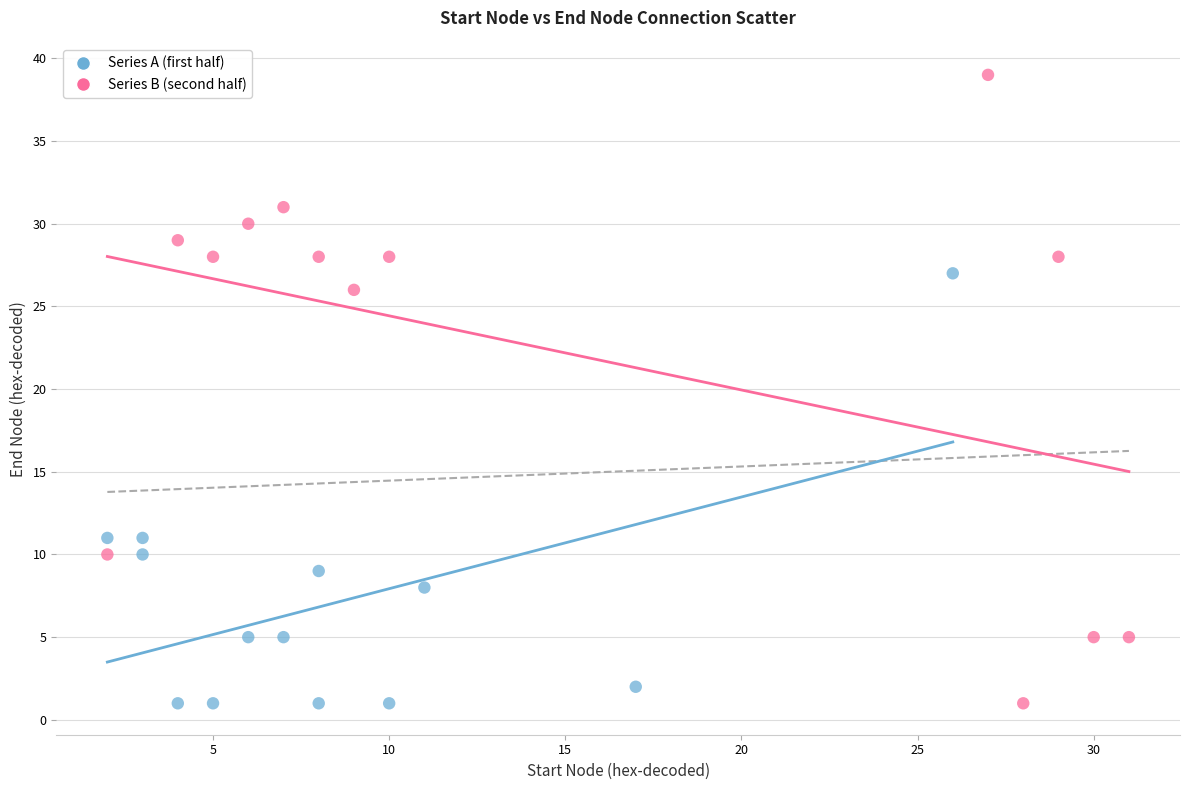

Which series has the widest spread of Y values?

Series B (second half)